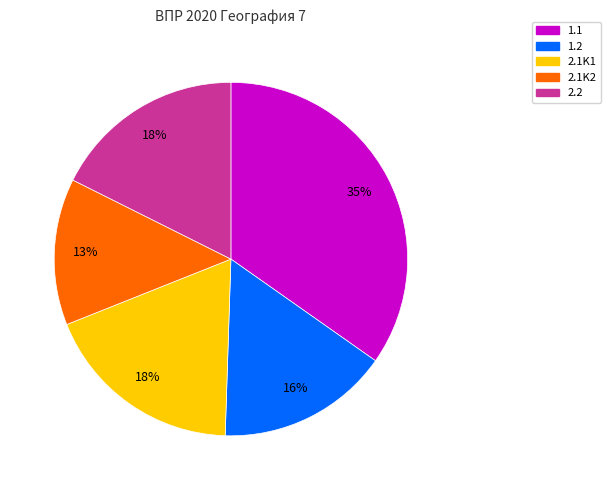

Is it true that 2.1K2 is 2% of the pie?

False